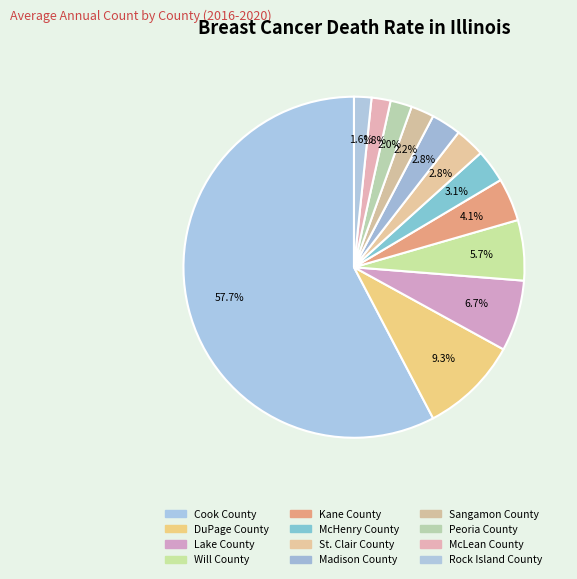

To the nearest percent, what is the difference between the Peoria County and St. Clair County slice percentages?

1%